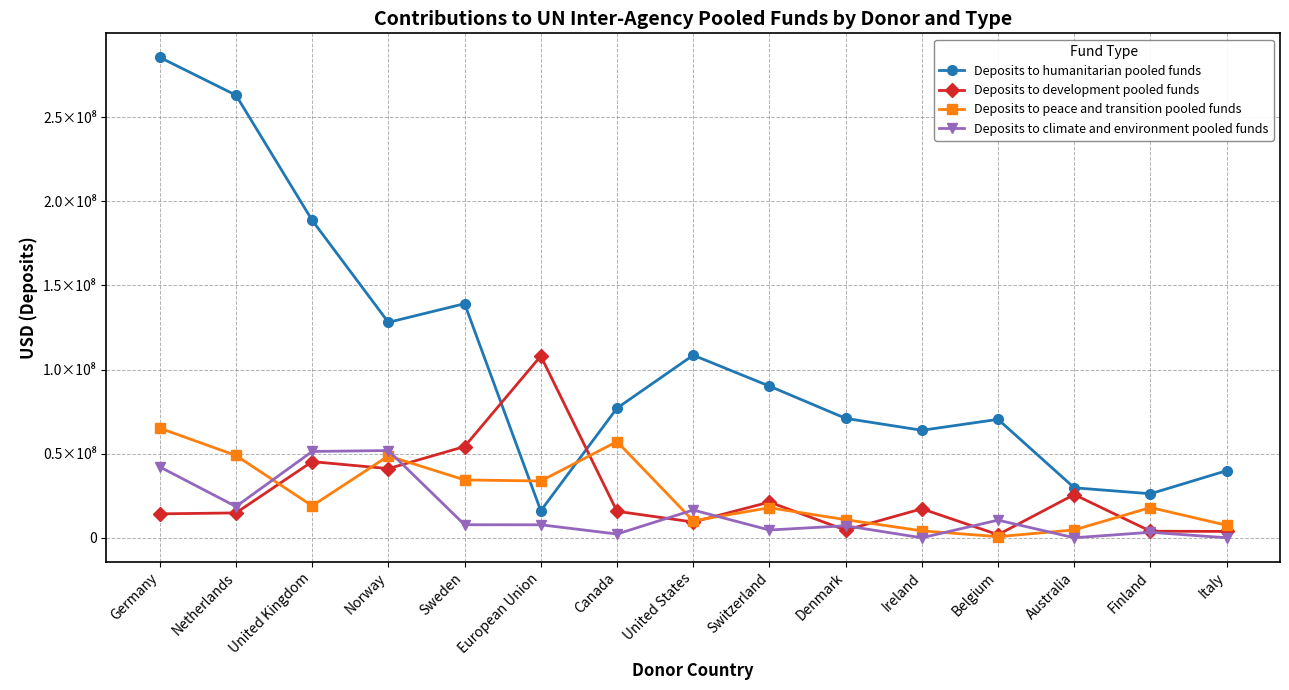

The Deposits to climate and environment pooled funds series shows 10482912.2 at Belgium. True or false?

True